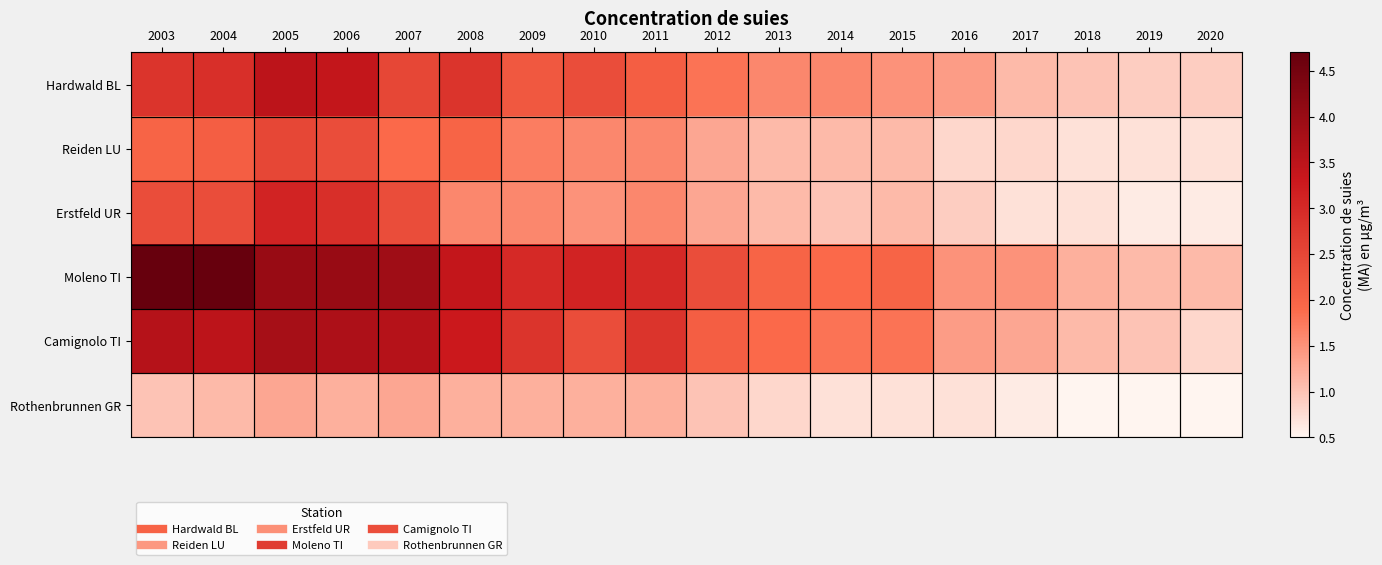

At which category does the chart reach its minimum across all series?

2018